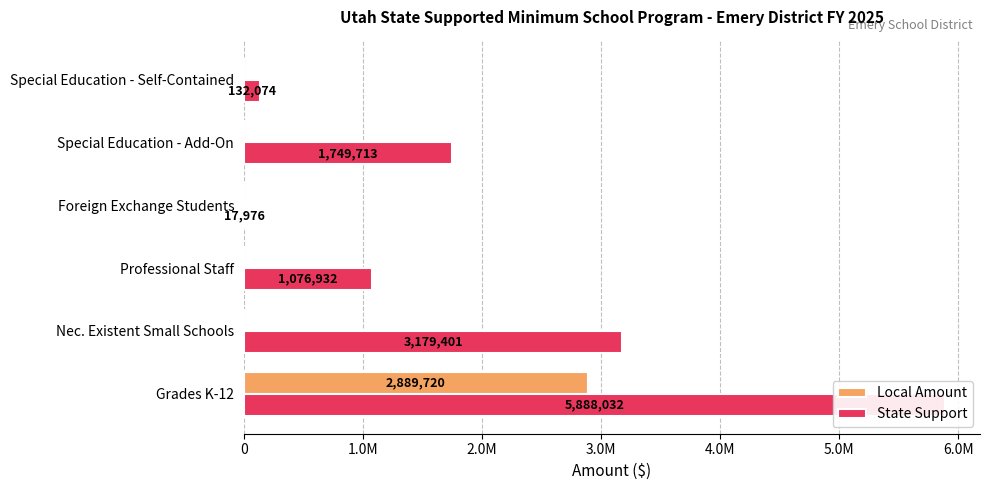

True or false: State Support has a value of 5888032 at Grades K-12.

True